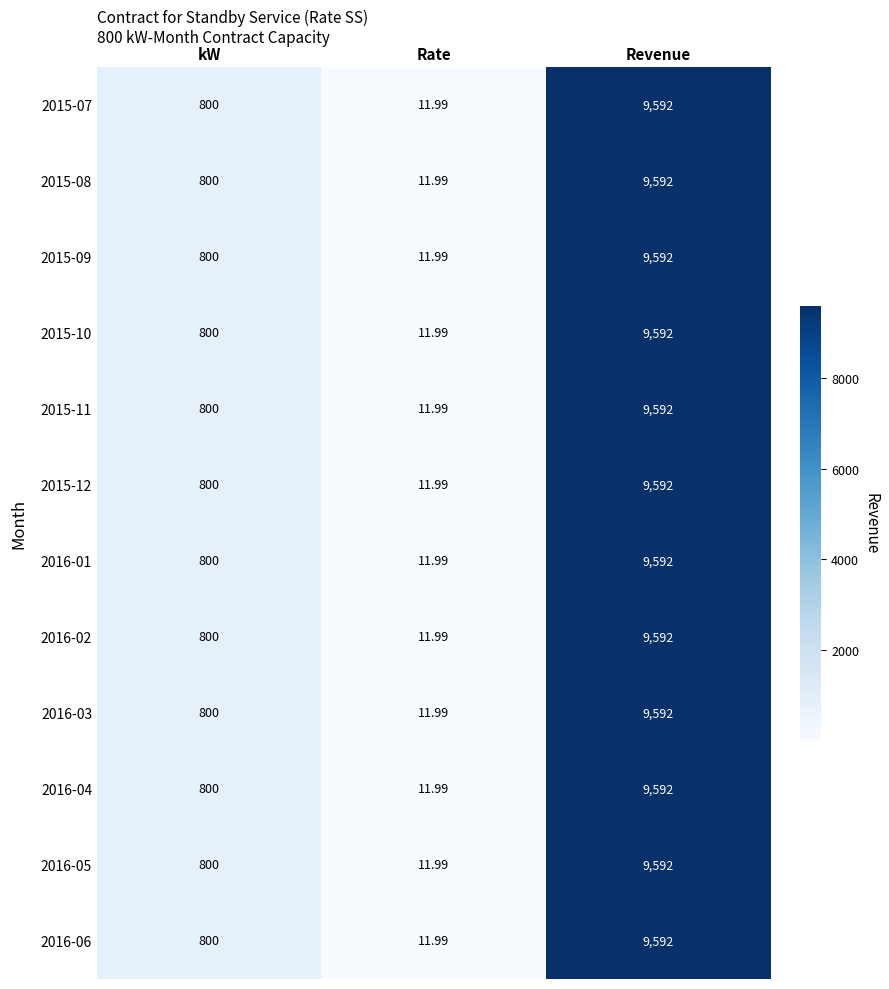

Where is 2015-09 nearest to the value 4801?

kW